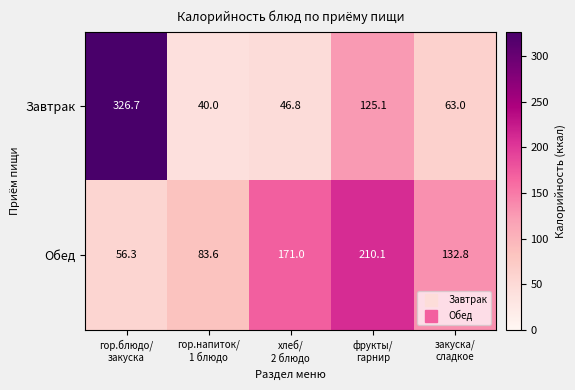

Which label corresponds to the smallest value in the chart?

гор.напиток/
1 блюдо